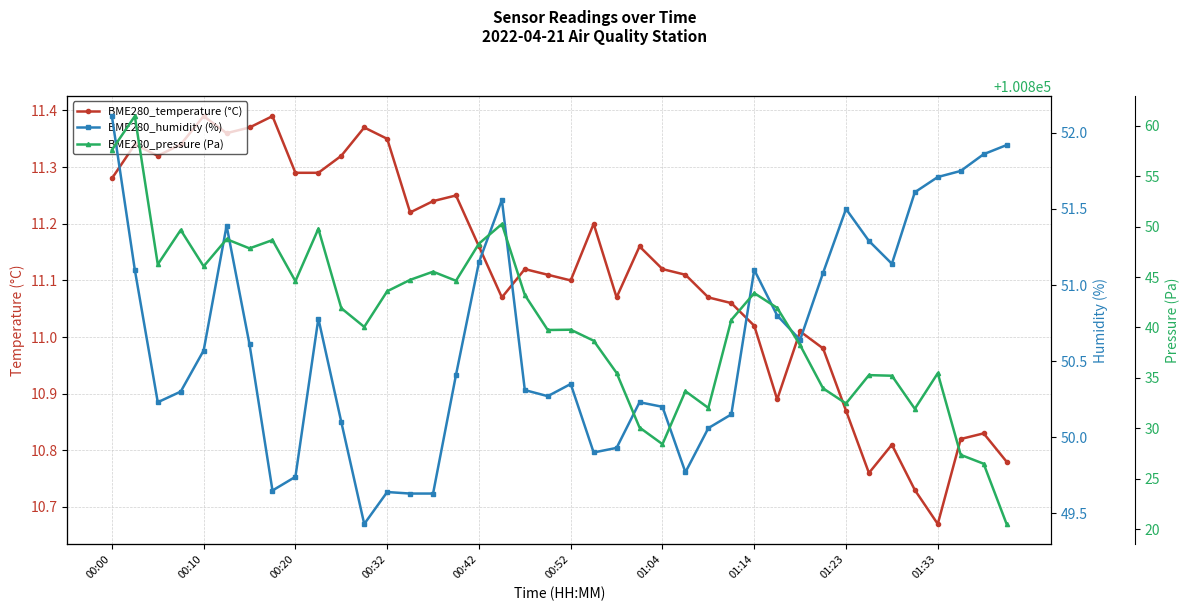

True or false: BME280_pressure (Pa) and BME280_humidity (%) cross at least once.

False